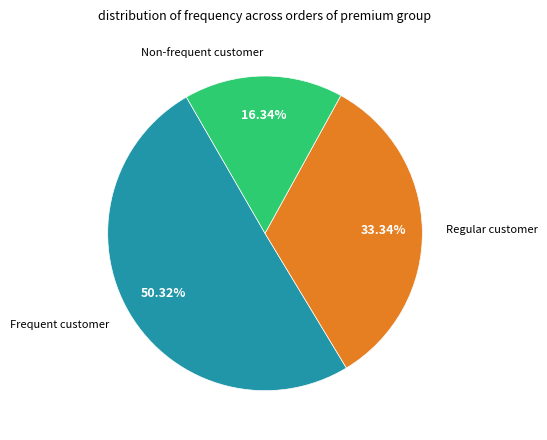

Is there any slice that represents more than half of the pie?

Yes